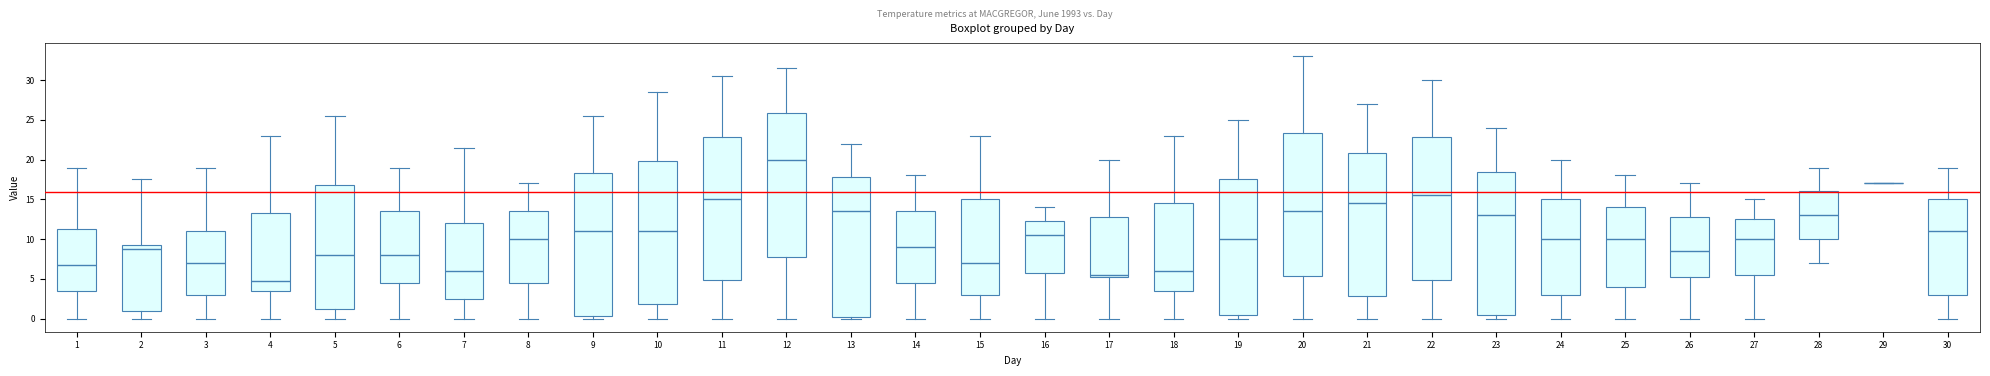

Where is the lower edge of the box at x = 15 on the y-axis? The values are not printed on the chart, so give them approximately, as read against the axis.

3.0